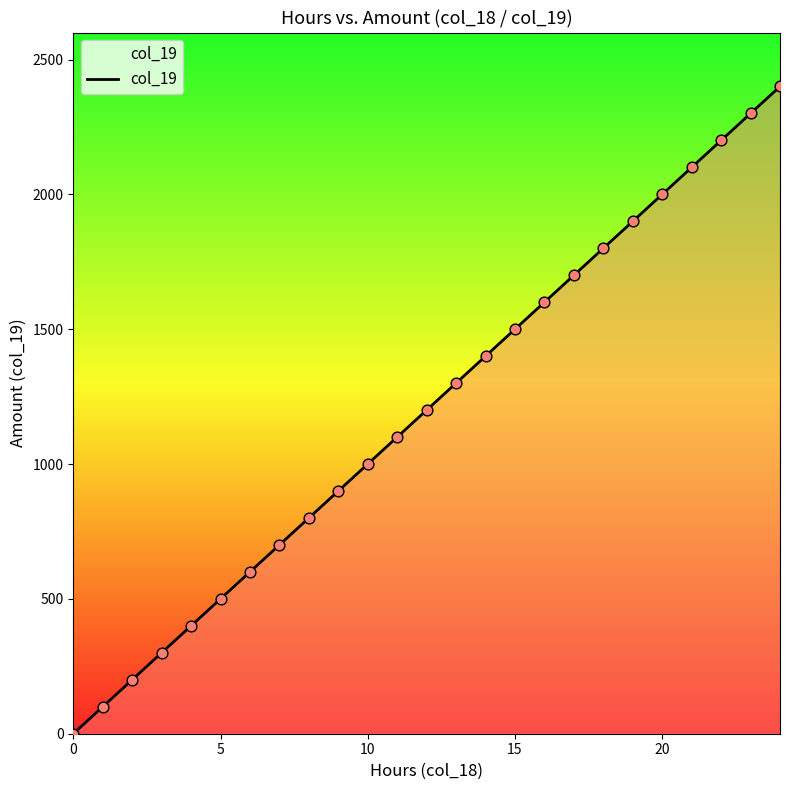

What is the maximum value shown in the chart?

2400